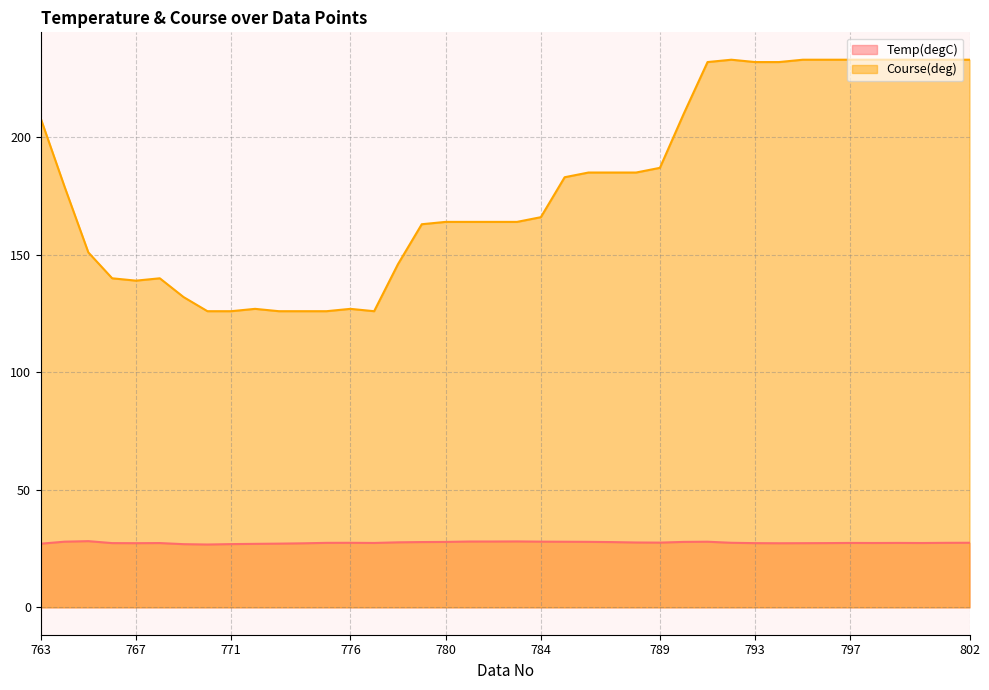

True or false: Temp(degC) and Course(deg) intersect in this chart.

False